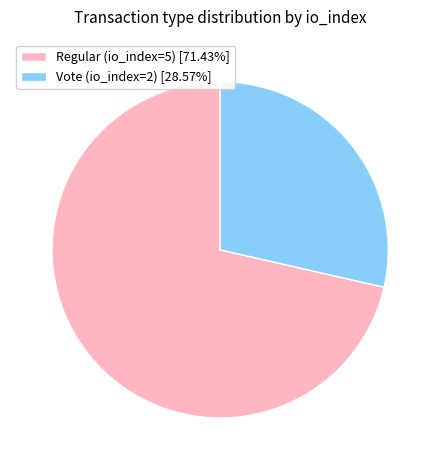

Approximately how many times larger is the value at Vote (io_index=2) [28.57%] compared to Regular (io_index=5) [71.43%]?

0.4